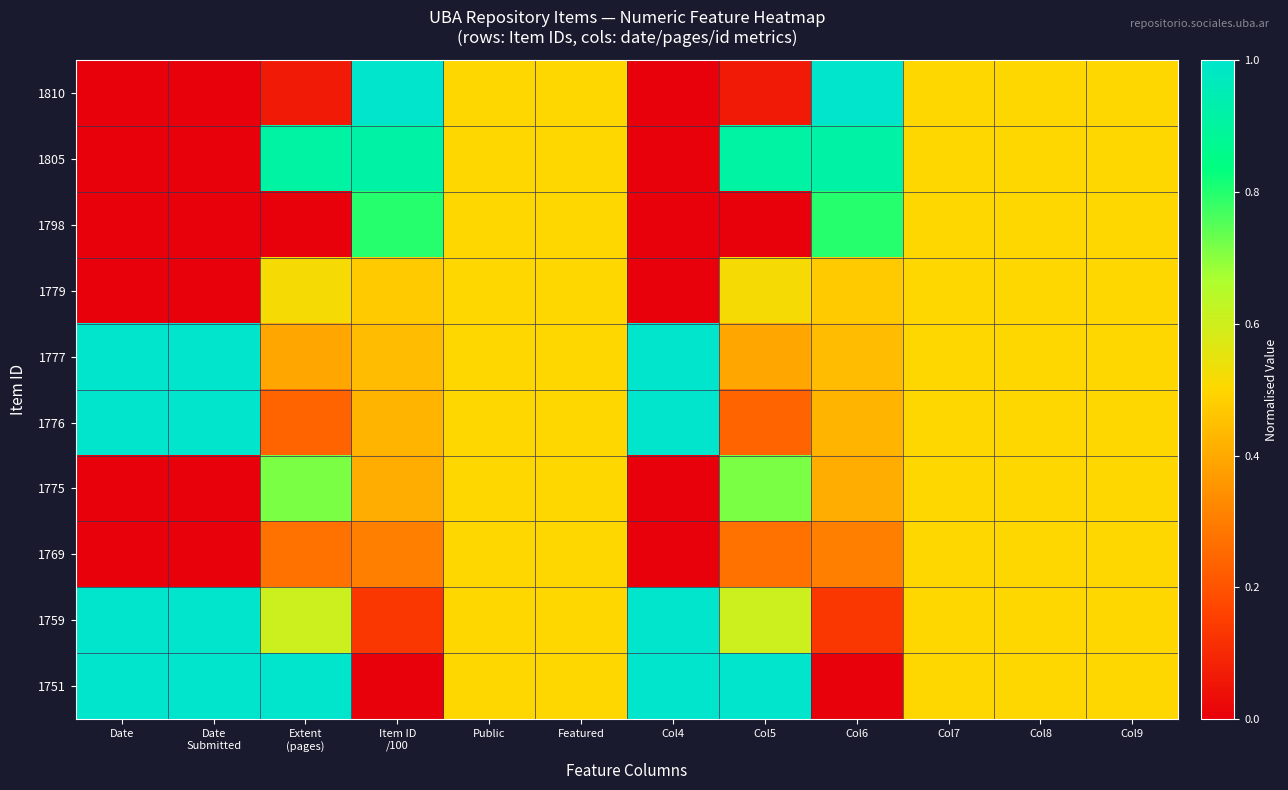

How many series are shown in this chart?

10